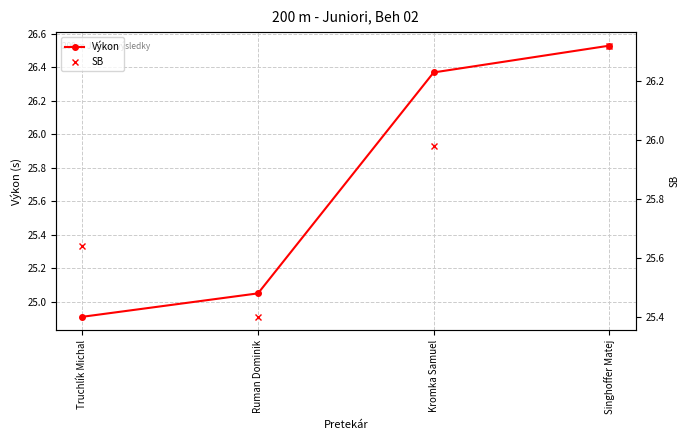

What is the total value across all series at Truchlík Michal?

50.5